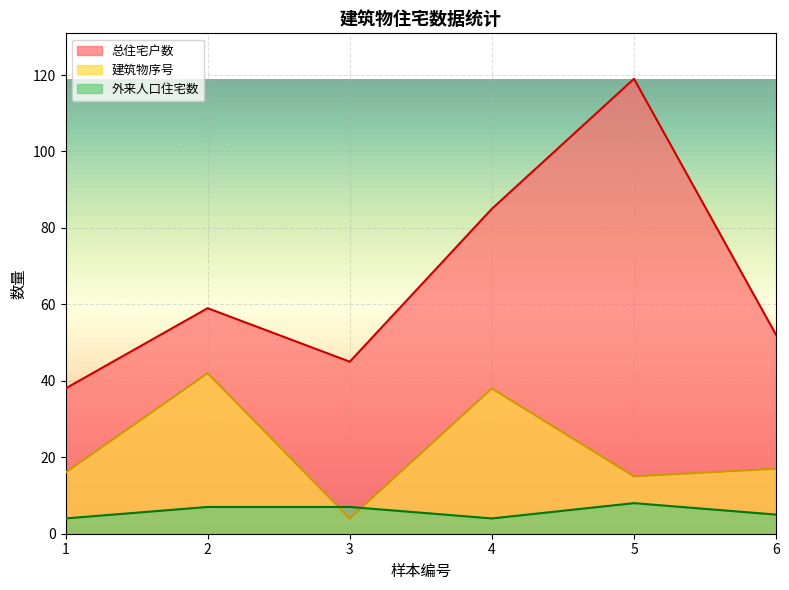

Rank the series by their maximum value, from highest to lowest.

总住宅户数, 建筑物序号, 外来人口住宅数